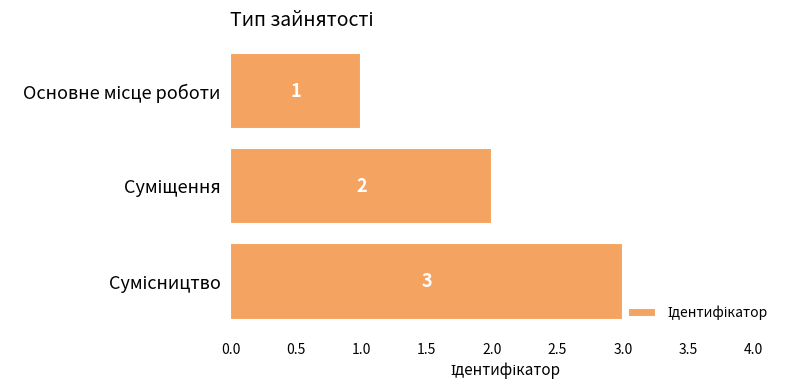

What is the sum of all values?

6